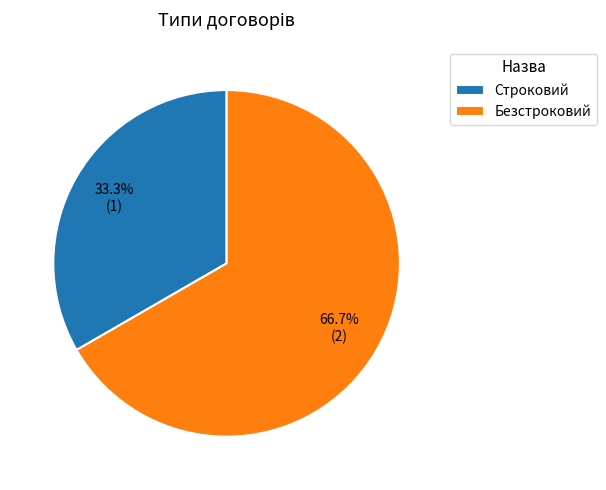

Which category has the biggest portion of the pie?

Безстроковий